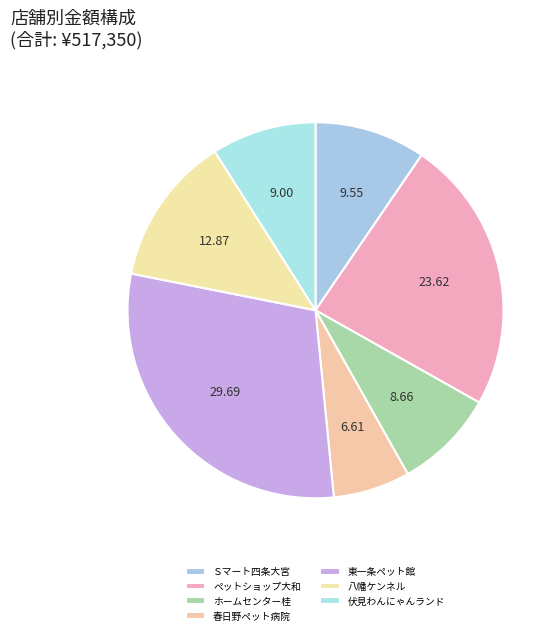

To the nearest percent, what percentage of the pie is 春日野ペット病院?

7%